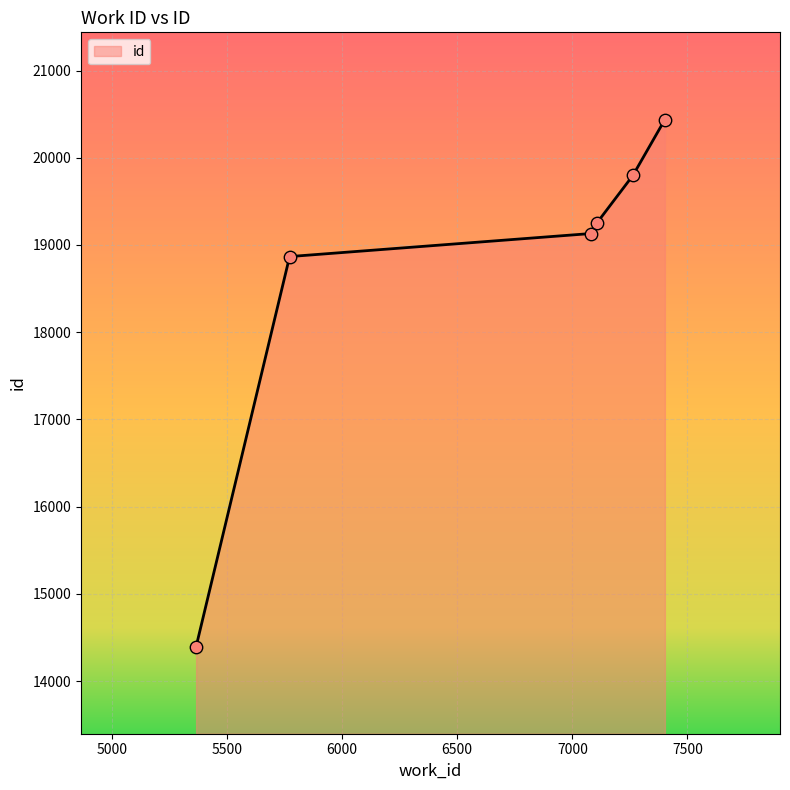

True or false: the data has more than 1 interior local peaks.

False